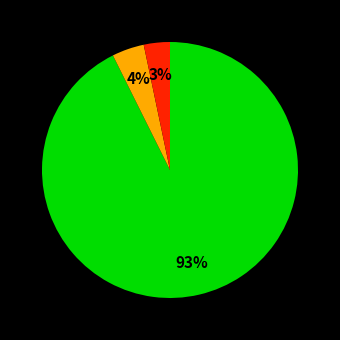

To the nearest percent, what is the average slice percentage?

33%